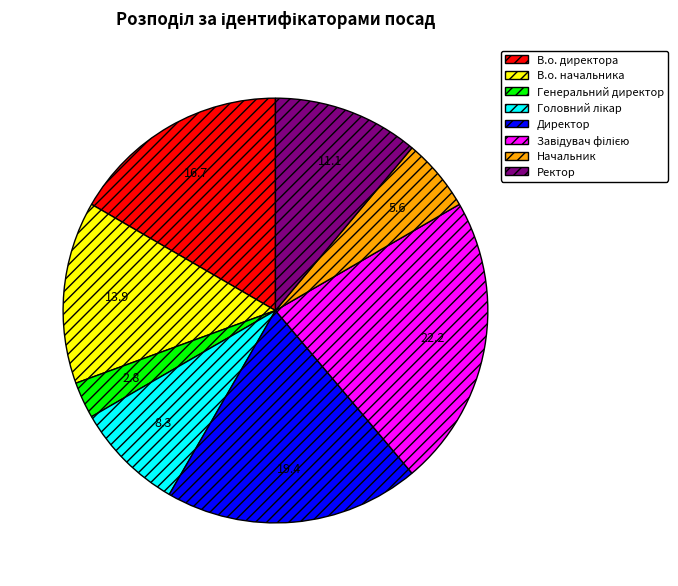

Between В.о. директора and Начальник, which is larger?

В.о. директора